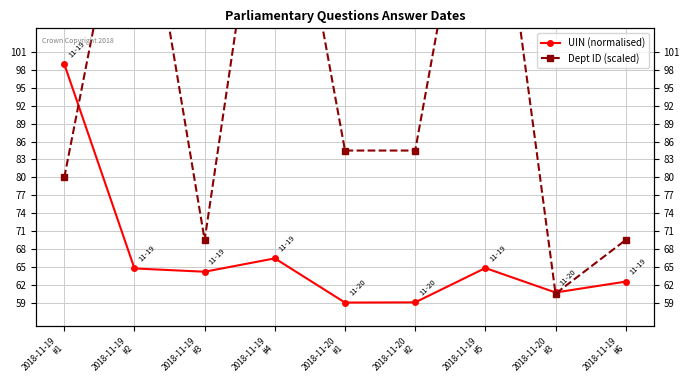

What is the approximate value of Dept ID (scaled) at 2018-11-19
#1?

80.0